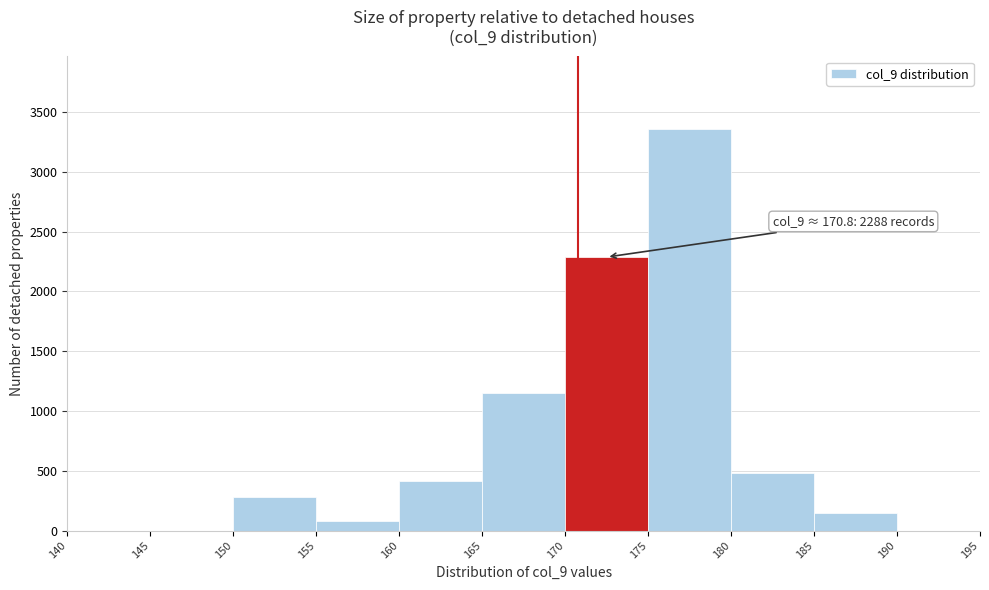

Over which range of the x-axis is the bar tallest?

175 to 180